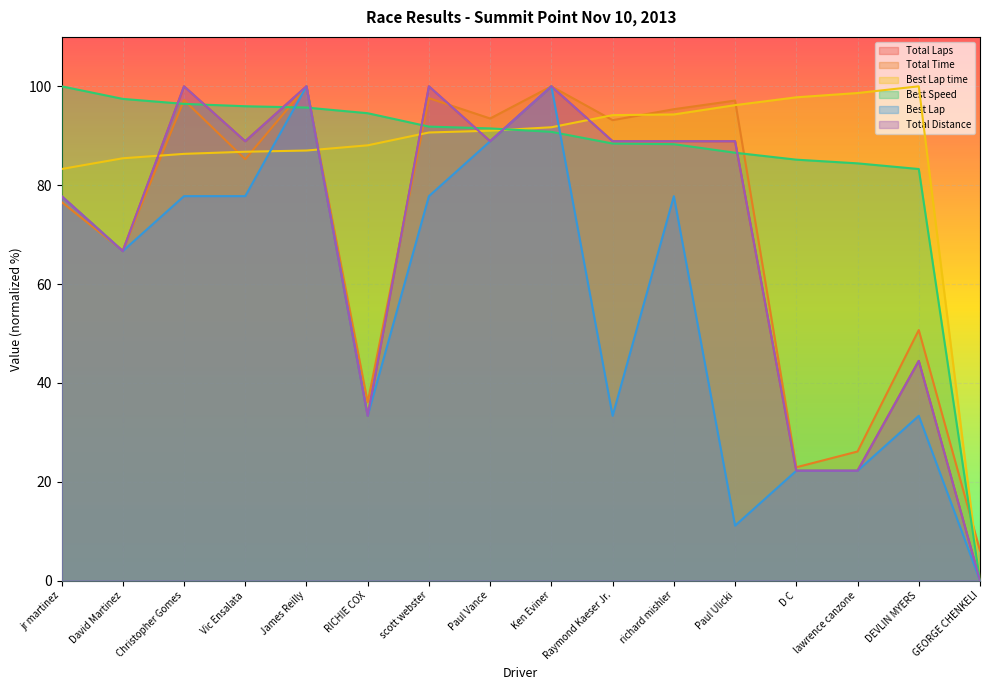

True or false: Best Speed has more than 2 points higher than both neighbors.

False